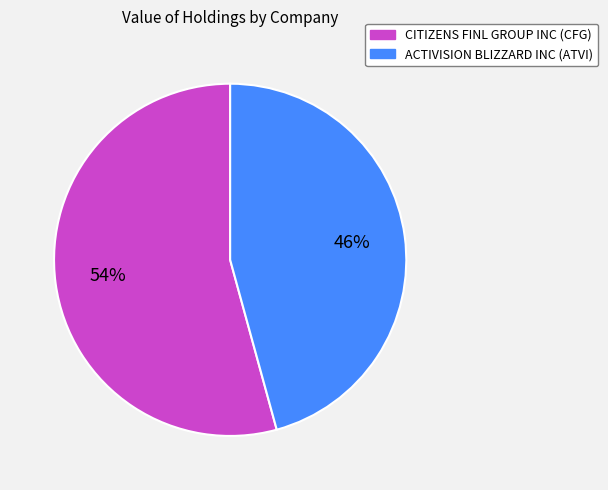

How many segments does this pie chart have?

2